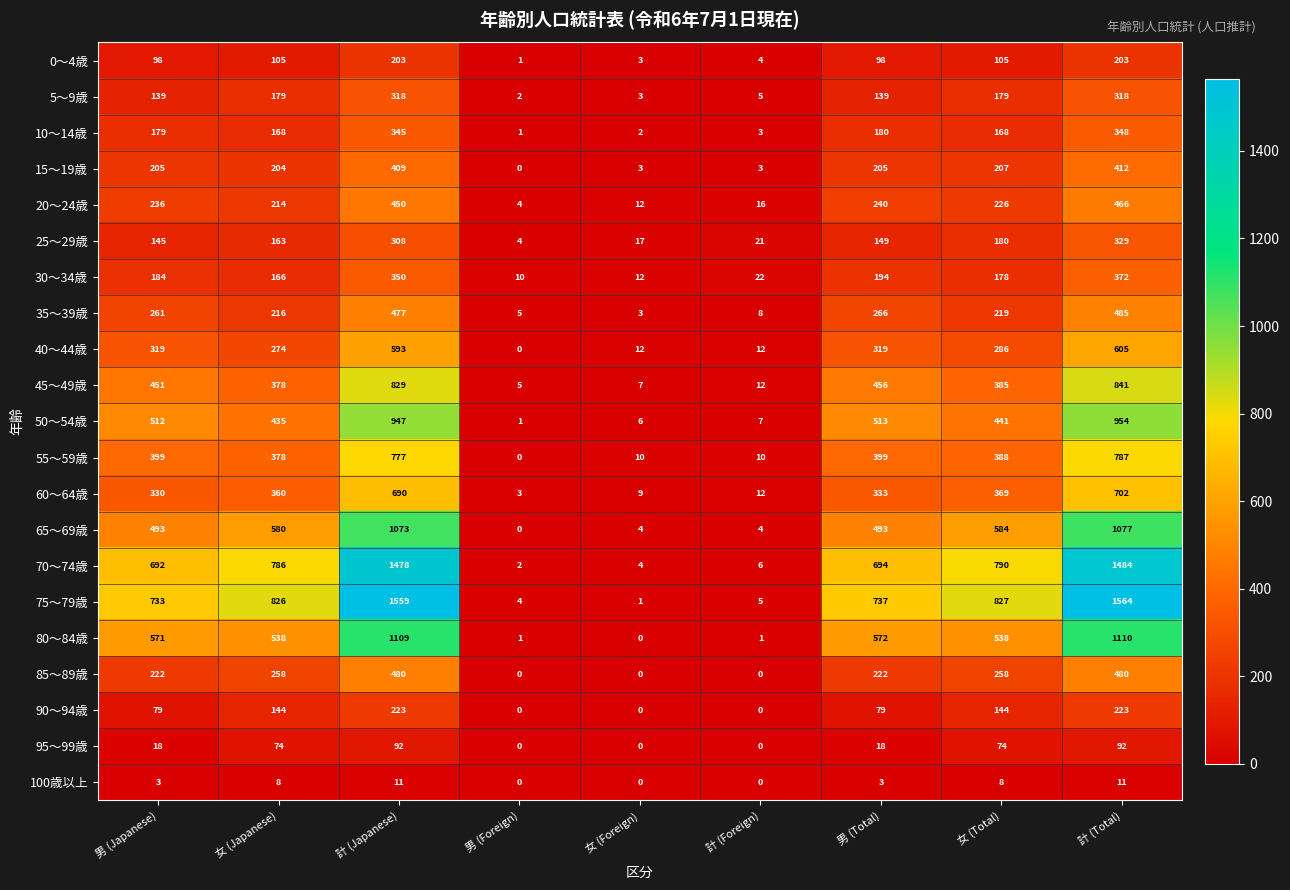

Which series changed the most between 計 (Japanese) and 女 (Total)?

75～79歳